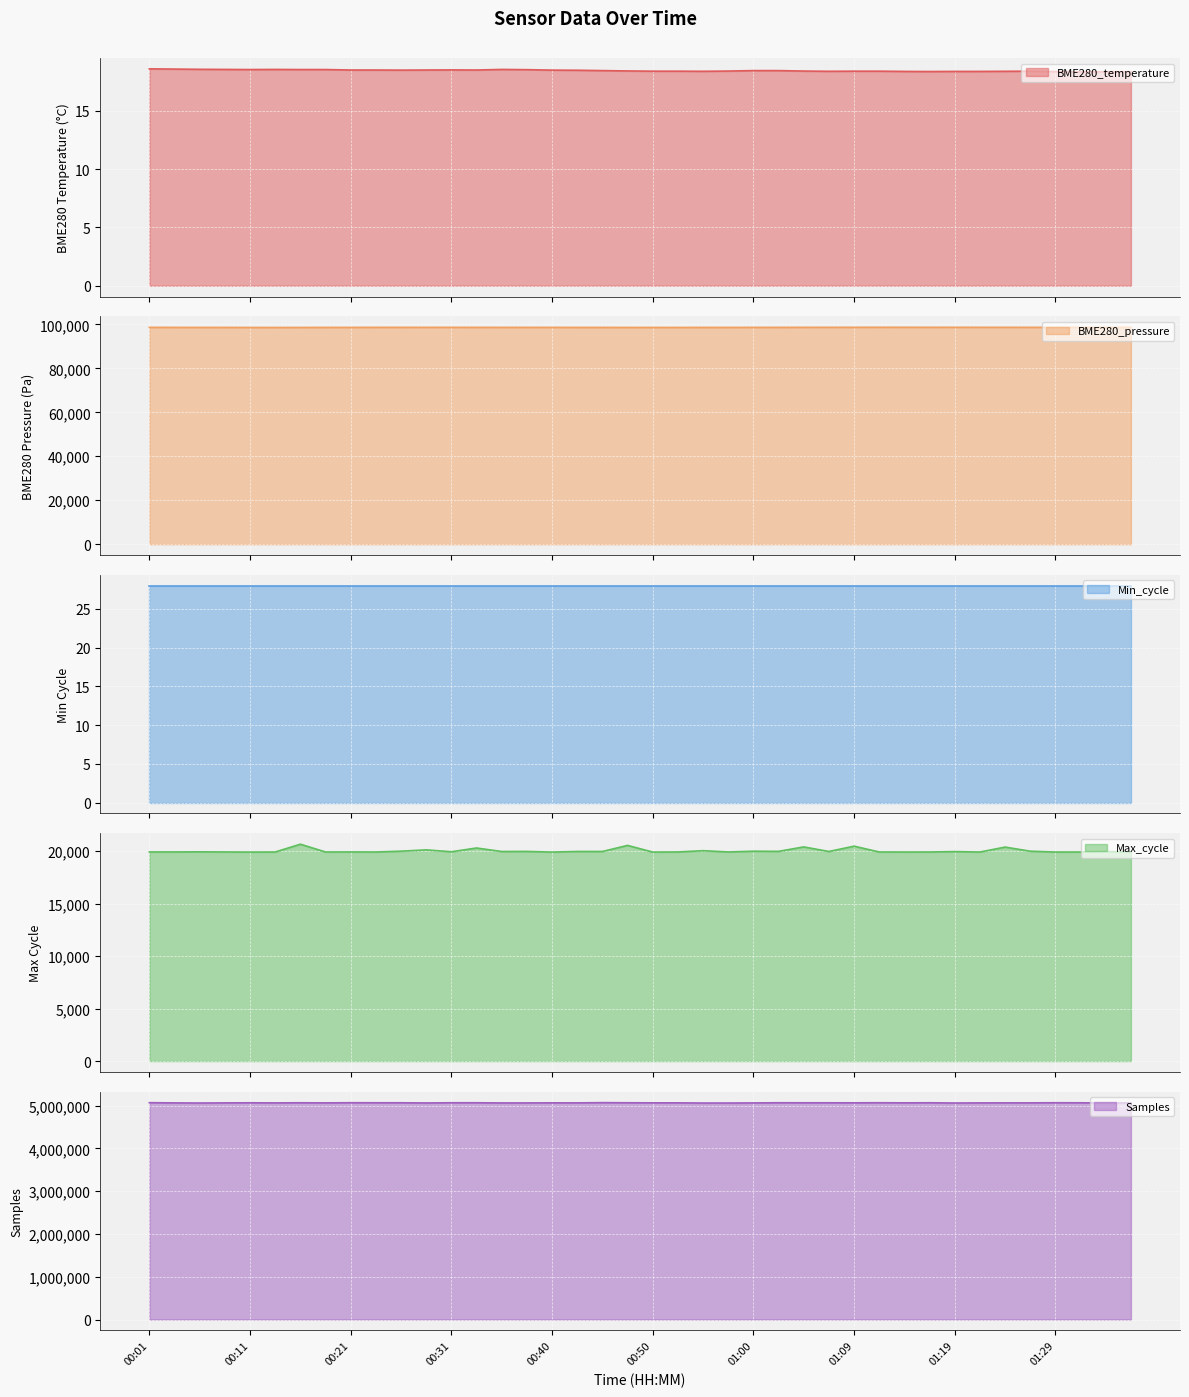

What is the difference between the Max_cycle values at 01:26 and 00:26?

2.0